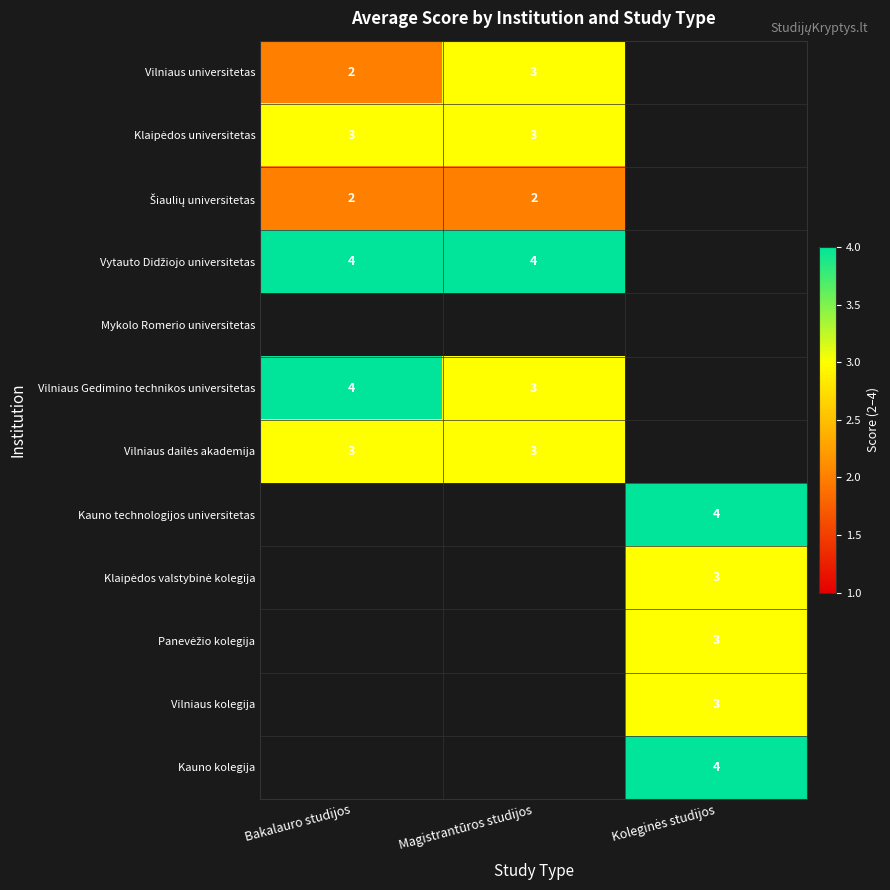

Count the number of categories in the chart.

3